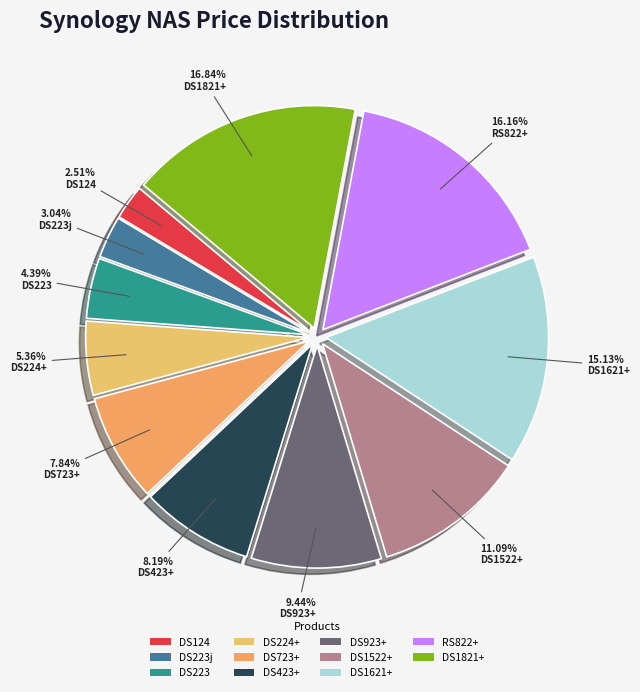

How many segments does this pie chart have?

11